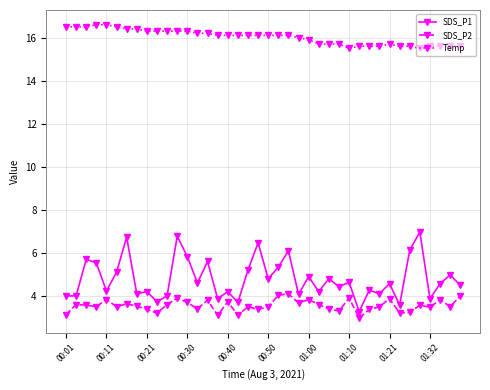

Count the number of categories in the chart.

40